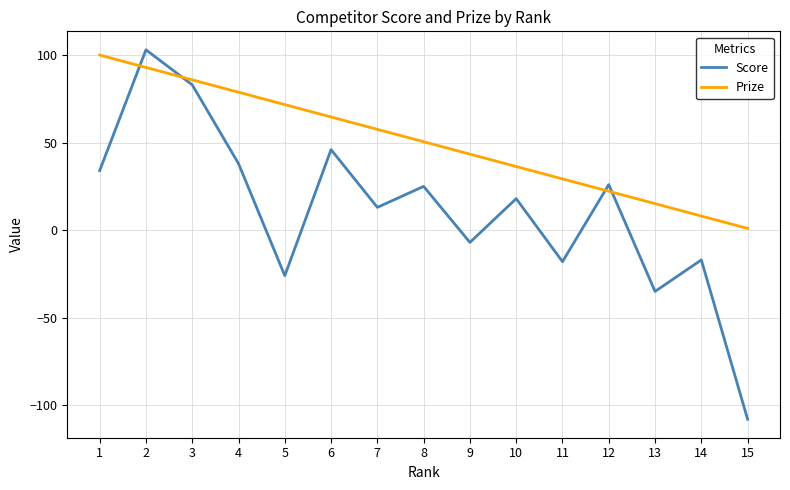

What is the difference between the highest and lowest values at 2?

10.1